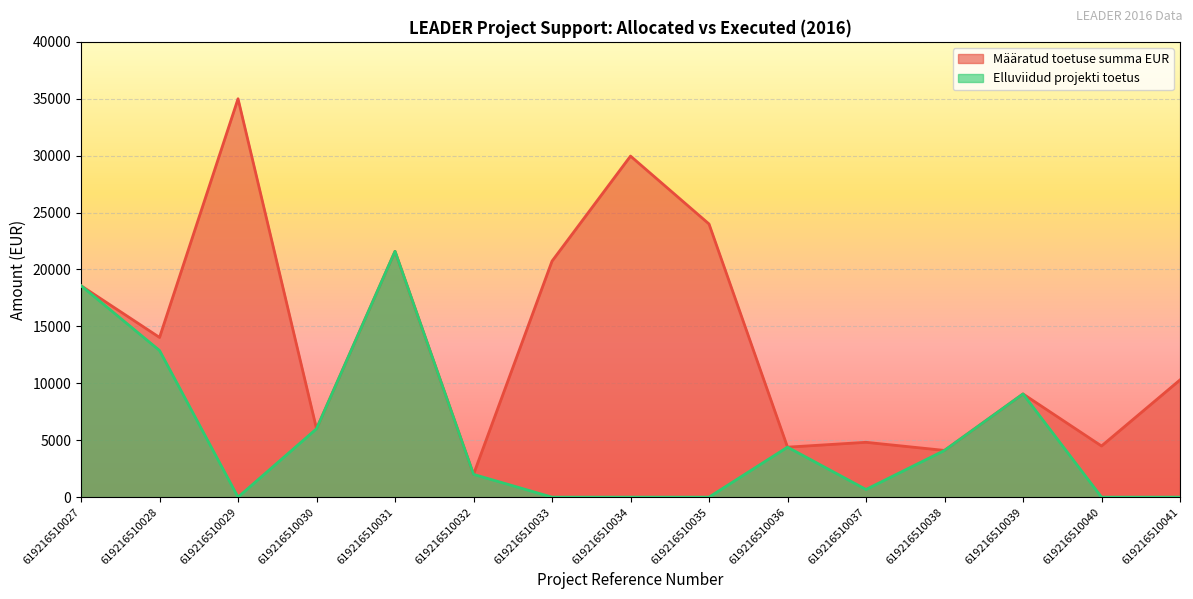

At which label does Määratud toetuse summa EUR reach its peak?

619216510029